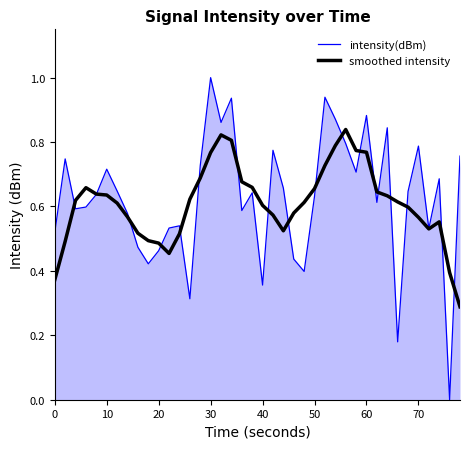

Which series has the widest spread of values?

intensity(dBm)